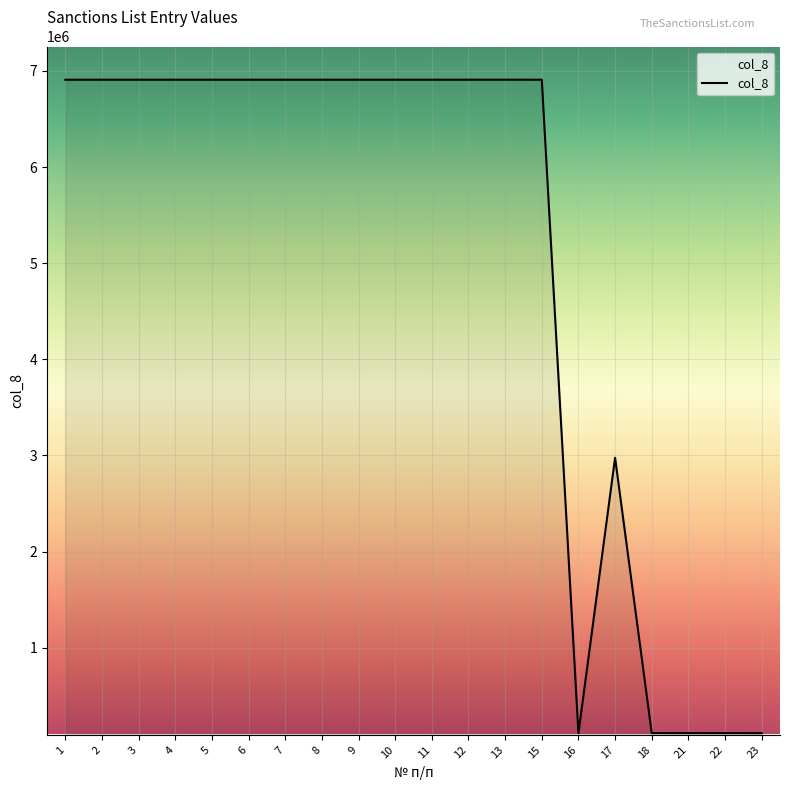

What is the difference between the maximum and minimum values?

6798311